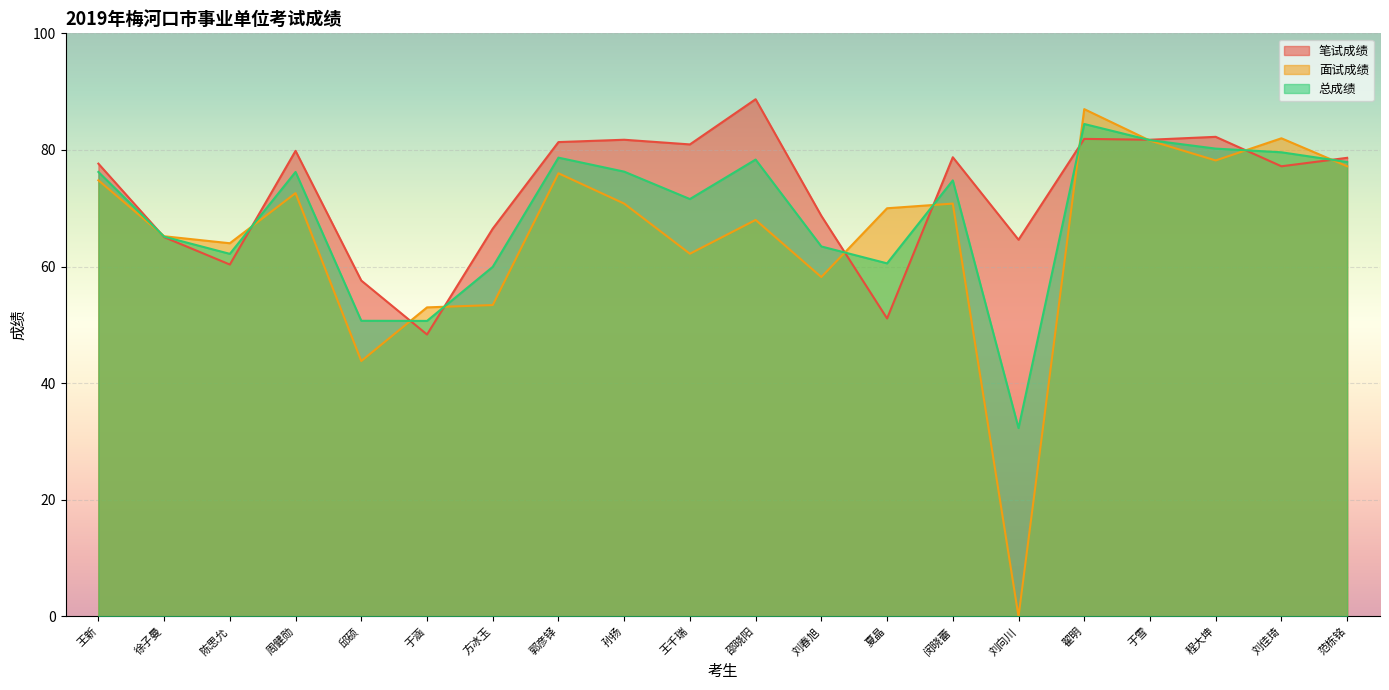

Is it true that 笔试成绩 equals 79.8 at 周健勋?

True